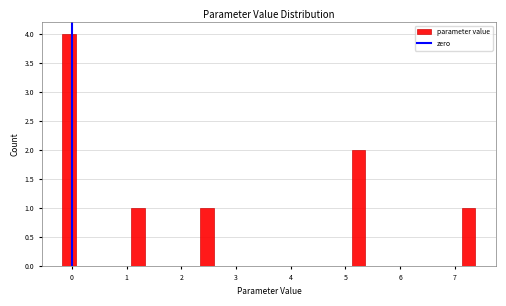

Read against the x-axis, roughly where is the centre of the tallest bar?

0.0